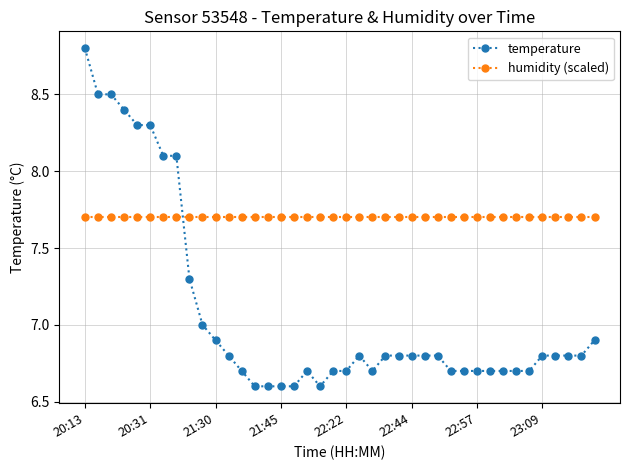

Reading left to right, what are all the values shown in this chart?

temperature: 8.8	8.5	8.5	8.4	8.3	8.3	8.1	8.1	7.3	7.0	6.9	6.8	6.7	6.6	6.6	6.6	6.6	6.7	6.6	6.7	6.7	6.8	6.7	6.8	6.8	6.8	6.8	6.8	6.7	6.7	6.7	6.7	6.7	6.7	6.7	6.8	6.8	6.8	6.8	6.9
humidity (scaled): 7.7	7.7	7.7	7.7	7.7	7.7	7.7	7.7	7.7	7.7	7.7	7.7	7.7	7.7	7.7	7.7	7.7	7.7	7.7	7.7	7.7	7.7	7.7	7.7	7.7	7.7	7.7	7.7	7.7	7.7	7.7	7.7	7.7	7.7	7.7	7.7	7.7	7.7	7.7	7.7